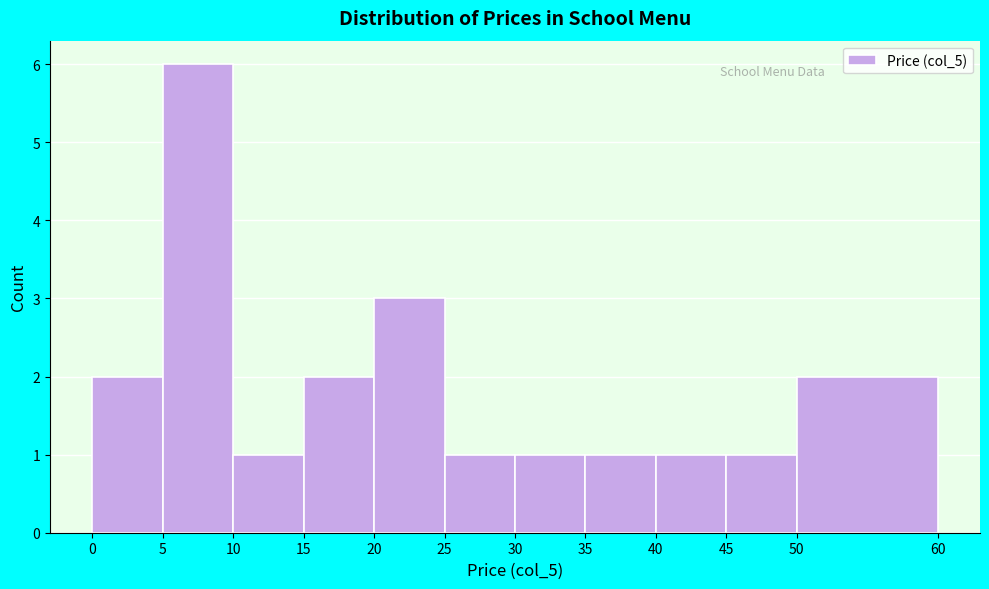

Reading left to right, list every bar in this chart as the range it spans on the x-axis followed by its height. The values are not printed on the chart, so give them approximately, as read against the axis.

0 to 5: 2
5 to 10: 6
10 to 15: 1
15 to 20: 2
20 to 25: 3
25 to 30: 1
30 to 35: 1
35 to 40: 1
40 to 45: 1
45 to 50: 1
50 to 60: 2